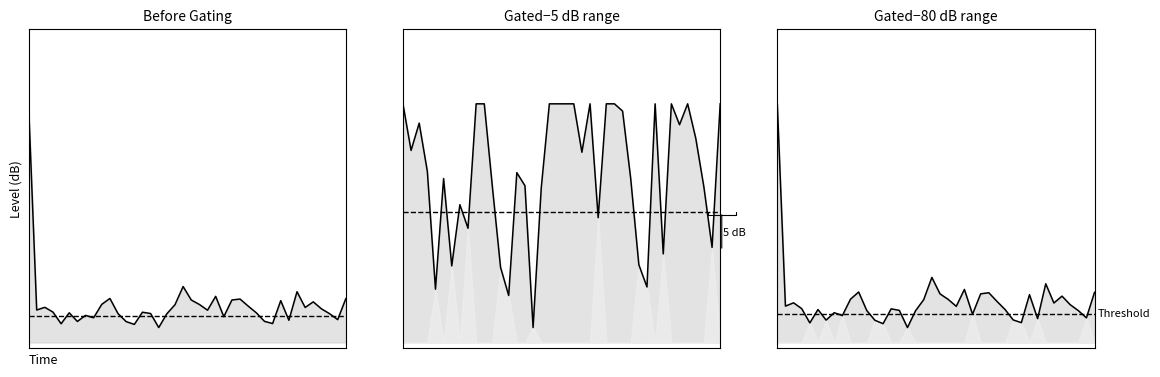

What is the average value?

0.1